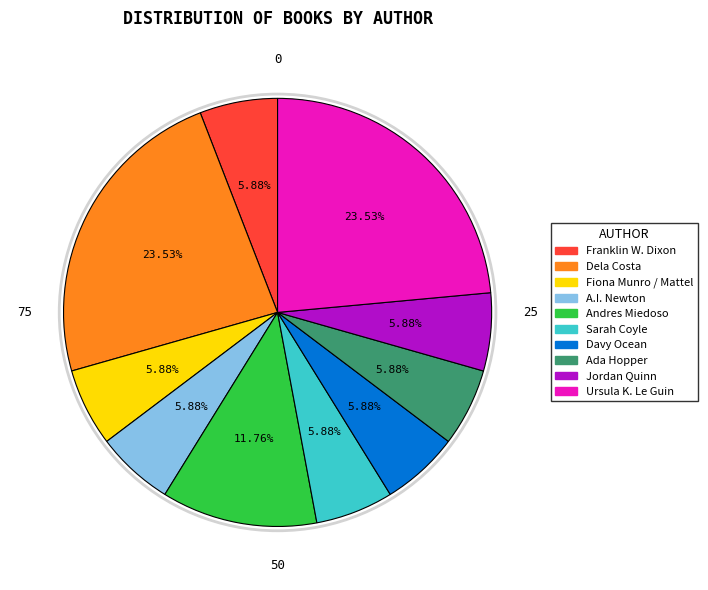

What portion of the pie excludes Sarah Coyle?

94.1%